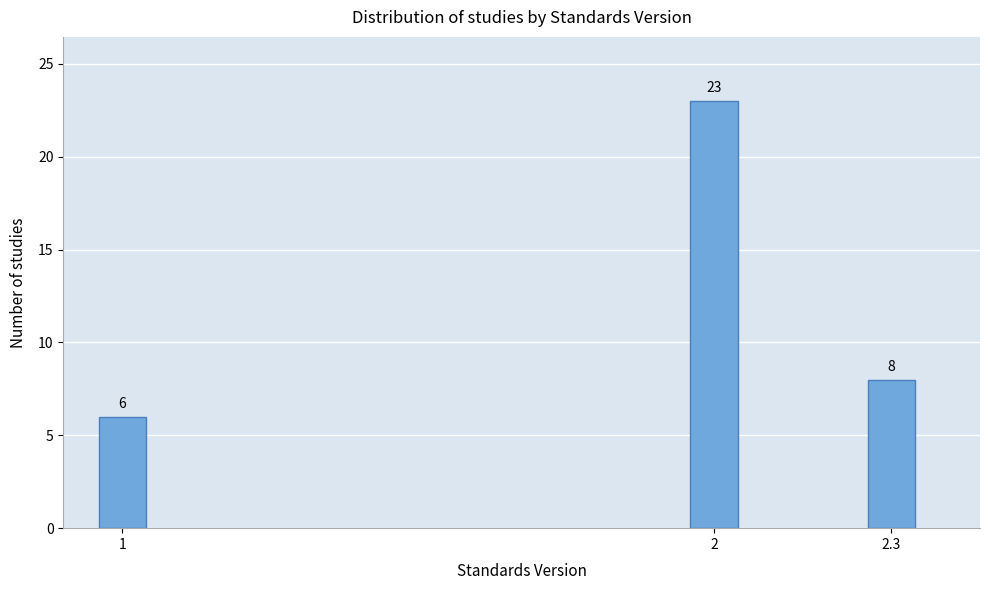

Reading left to right, extract all data points from this chart.

1=6	2=23	2.3=8